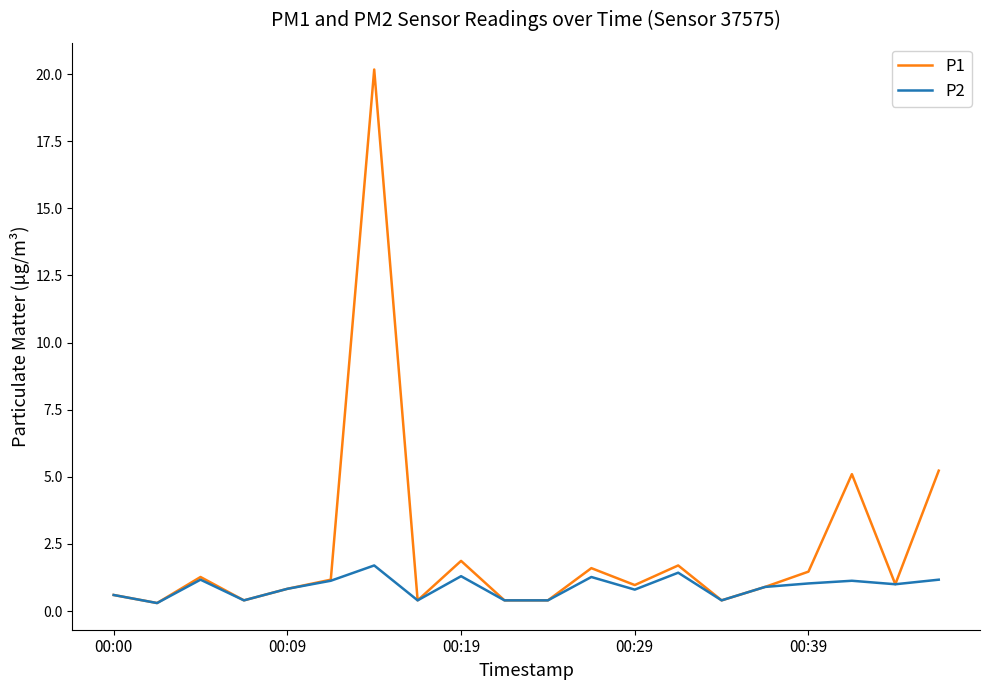

Which series has the largest range (max minus min)?

P1